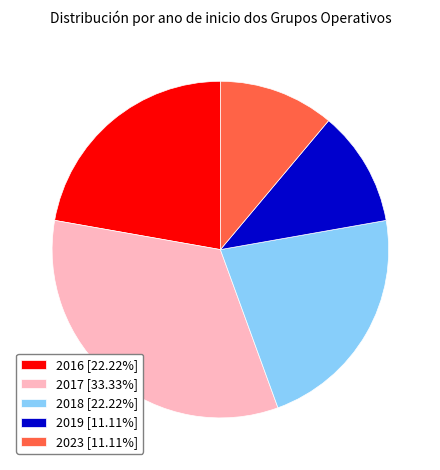

Do 2017 [33.33%] and 2018 [22.22%] together represent more than half of the pie?

Yes